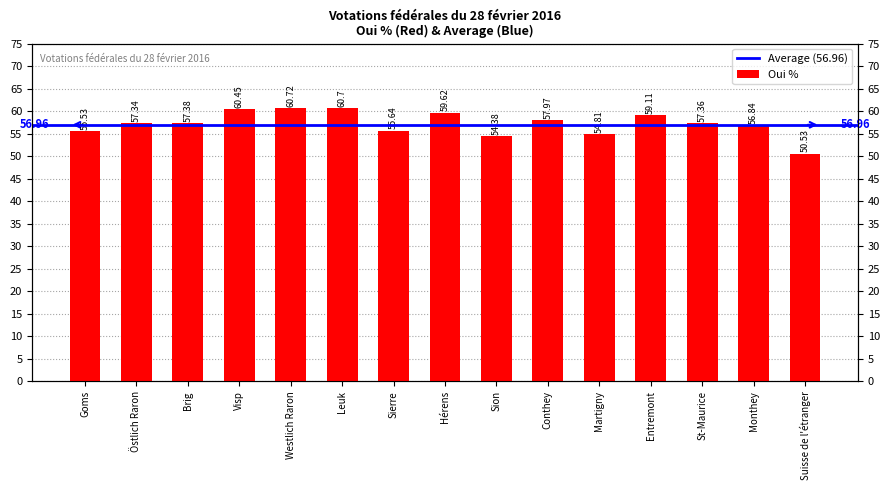

What position from the left is Visp?

4